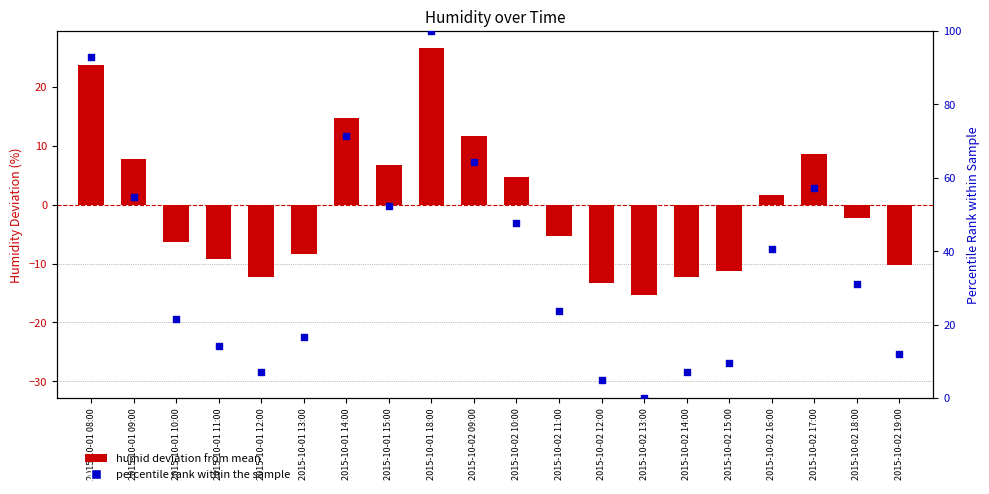

Which series reaches the minimum Y coordinate?

humid deviation